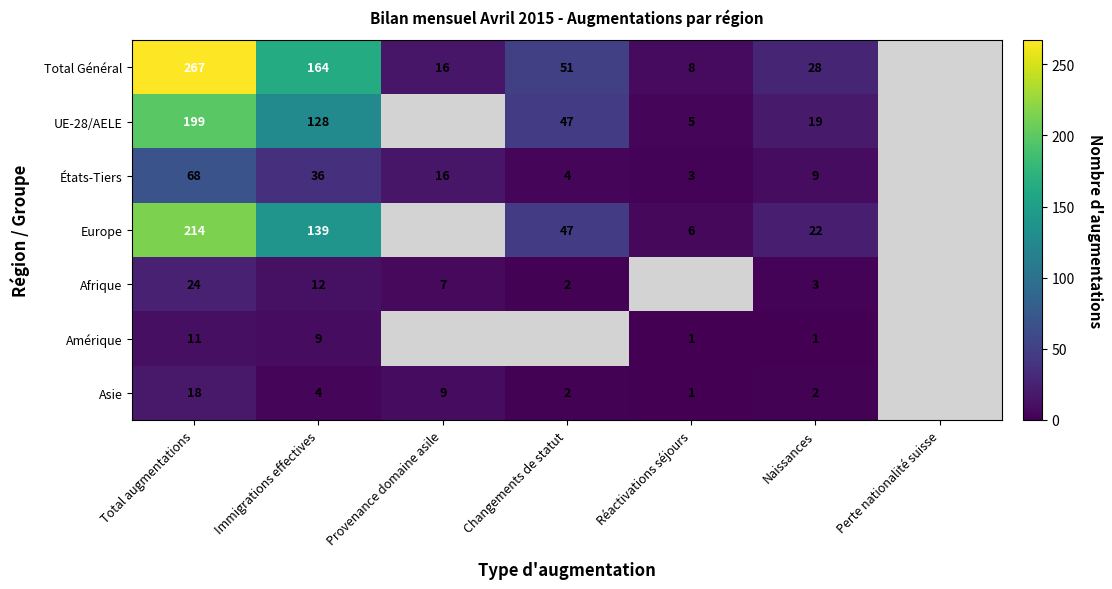

Rank the series at Immigrations effectives from highest to lowest value.

Total Général, Europe, UE-28/AELE, États-Tiers, Afrique, Amérique, Asie